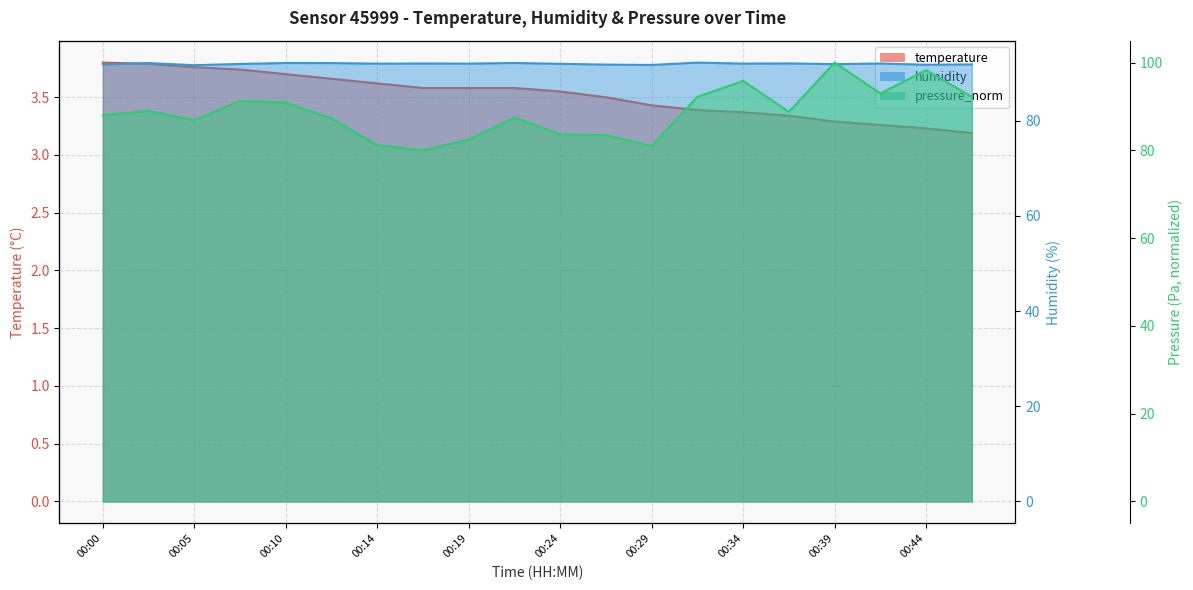

What is the value of the humidity point at the 7th from the left?

92.0